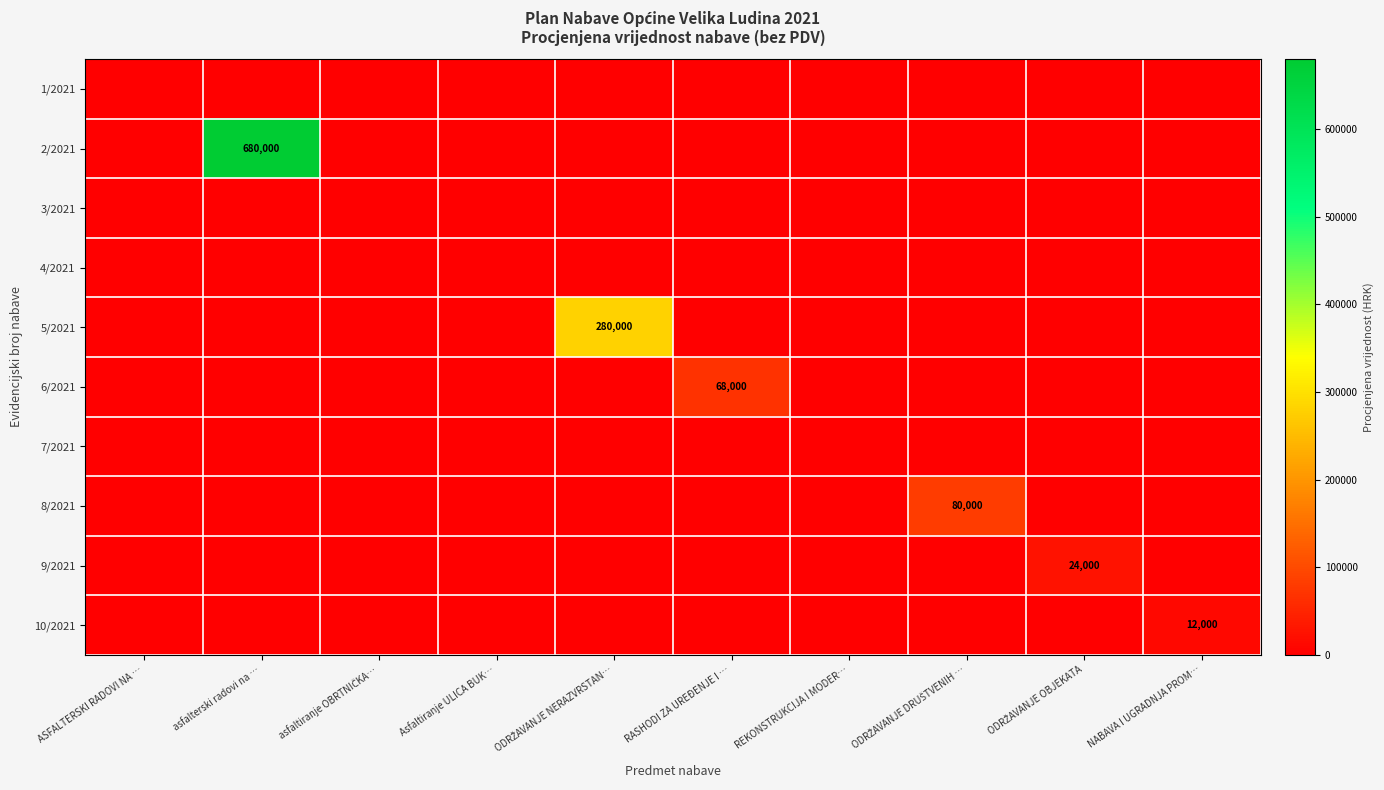

How many distinct data groups are displayed?

10